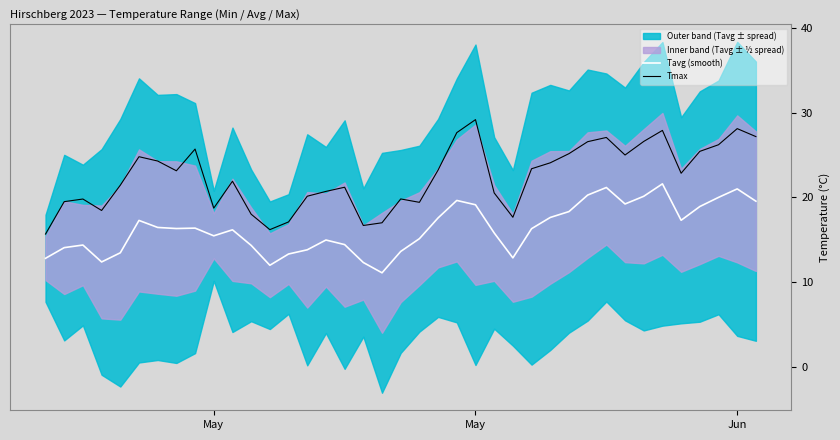

List the series in order of their peak value, highest first.

Tmax, Tavg (smooth)